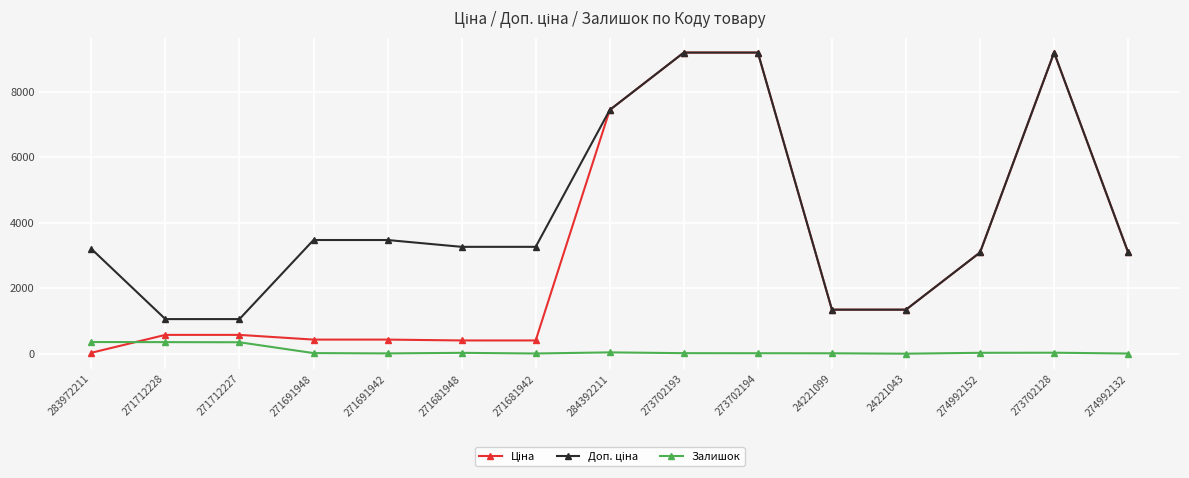

What is the total value across all series at 271712227?

1991.1